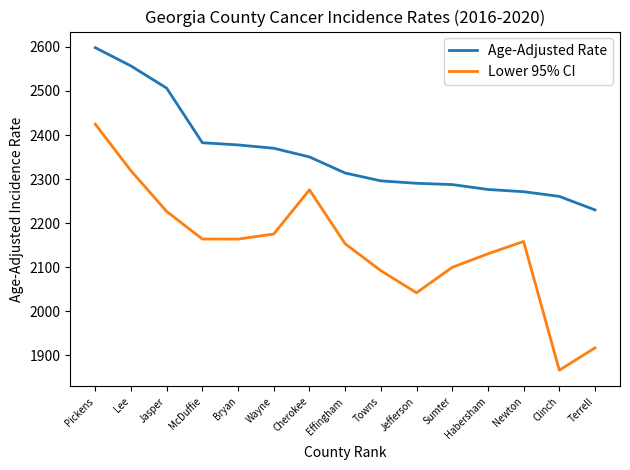

The value of Age-Adjusted Rate at Wayne is 2370.1. True or false?

True